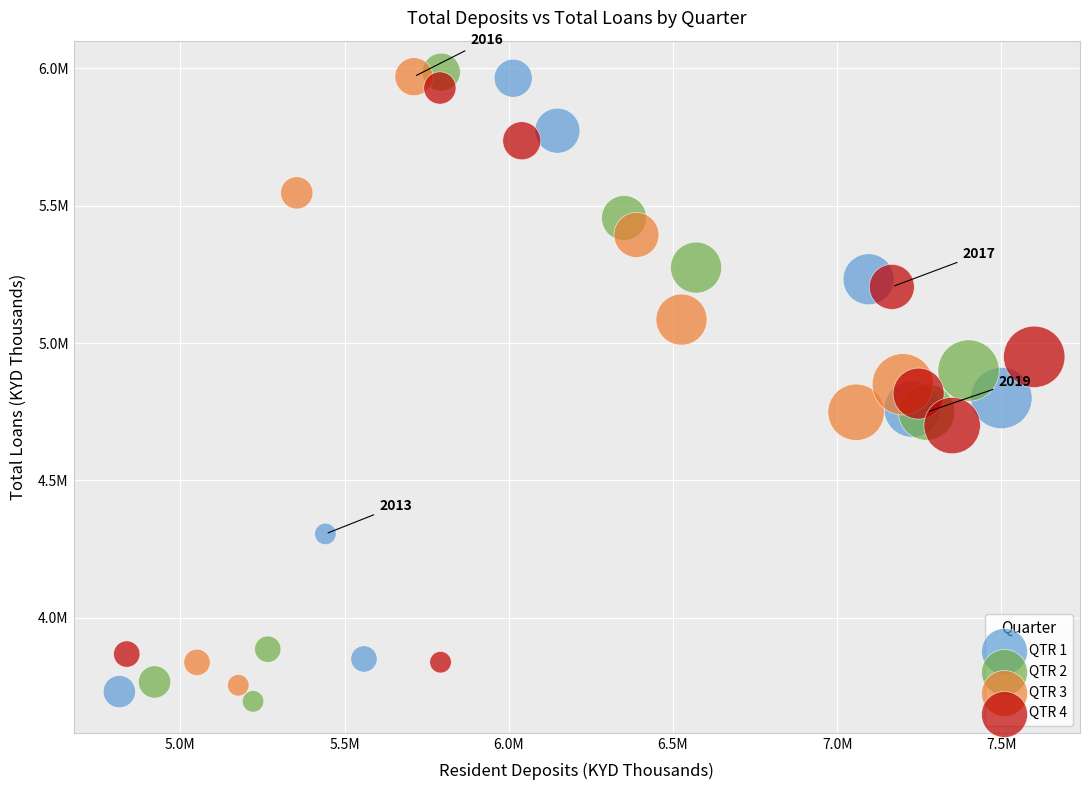

Which series has the widest spread of Y values?

QTR 2